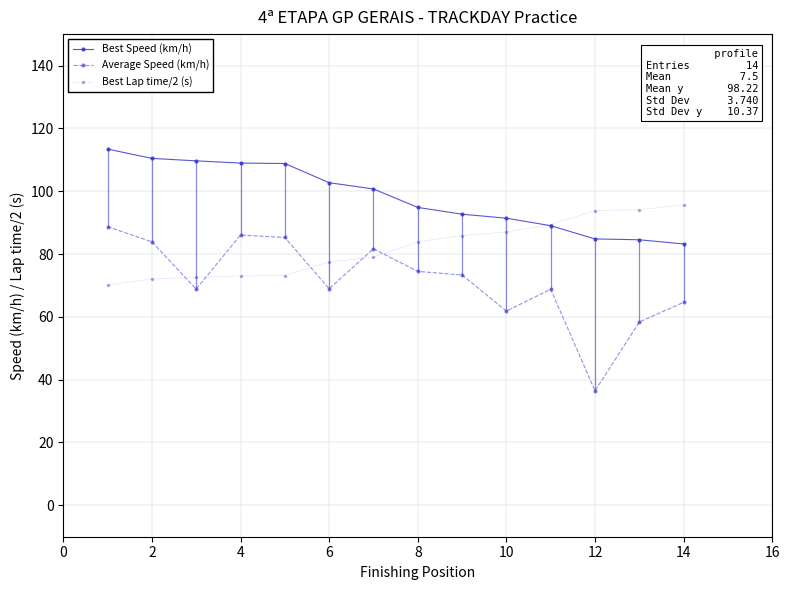

Which series has the widest spread of values?

Average Speed (km/h)